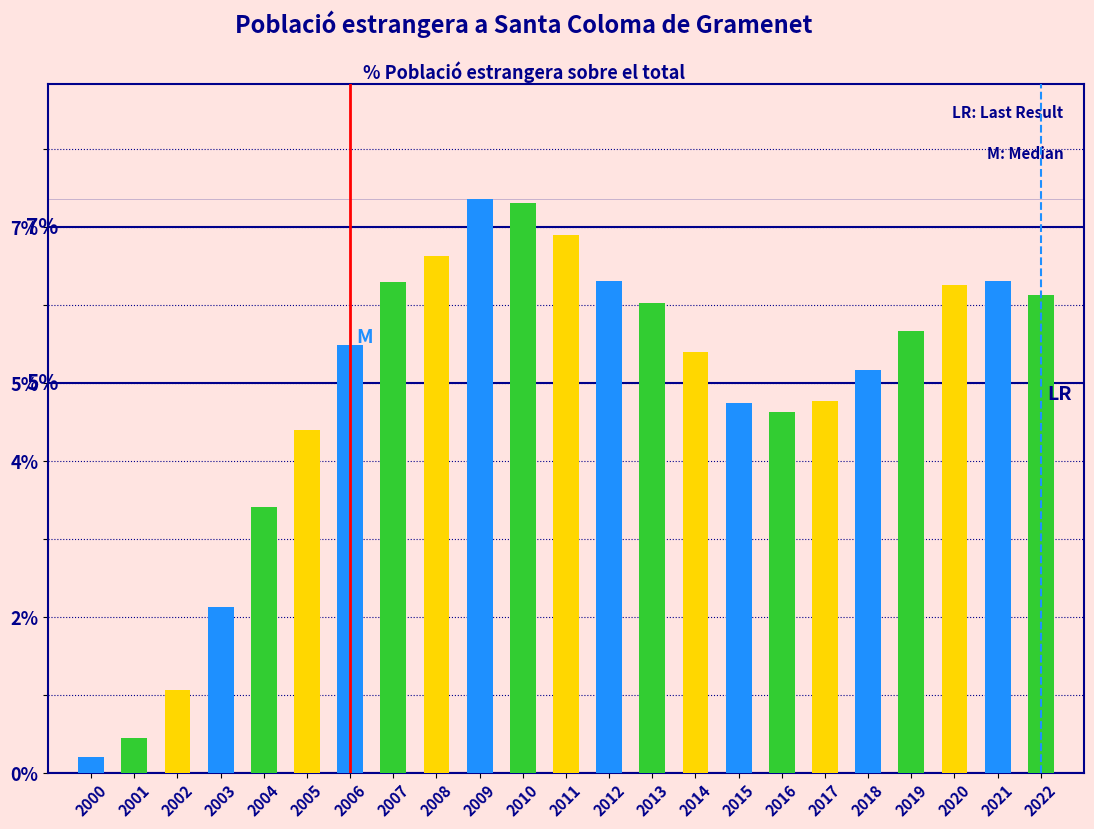

What is the sum of all values?

112.9